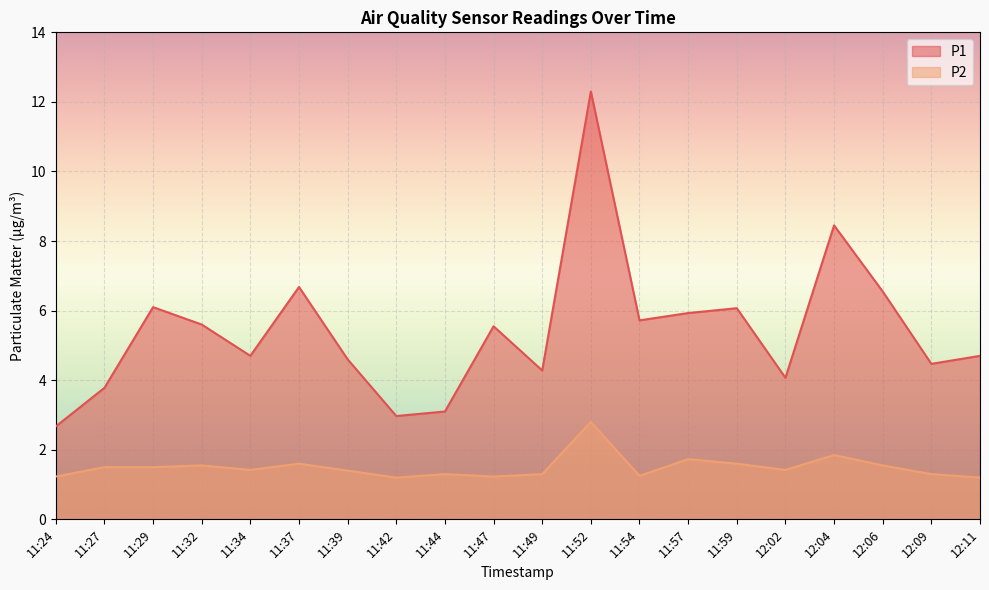

In P1, how many points are higher than both neighbors (excluding endpoints)?

6